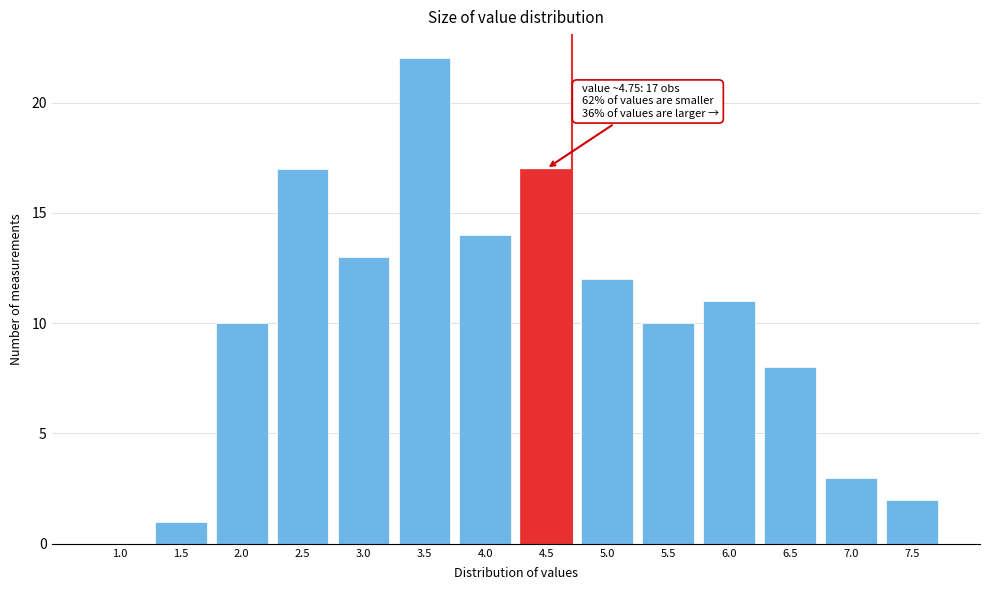

Reading left to right, list all the values displayed in this chart.

1.0=0	1.5=1	2.0=10	2.5=17	3.0=13	3.5=22	4.0=14	4.5=17	5.0=12	5.5=10	6.0=11	6.5=8	7.0=3	7.5=2